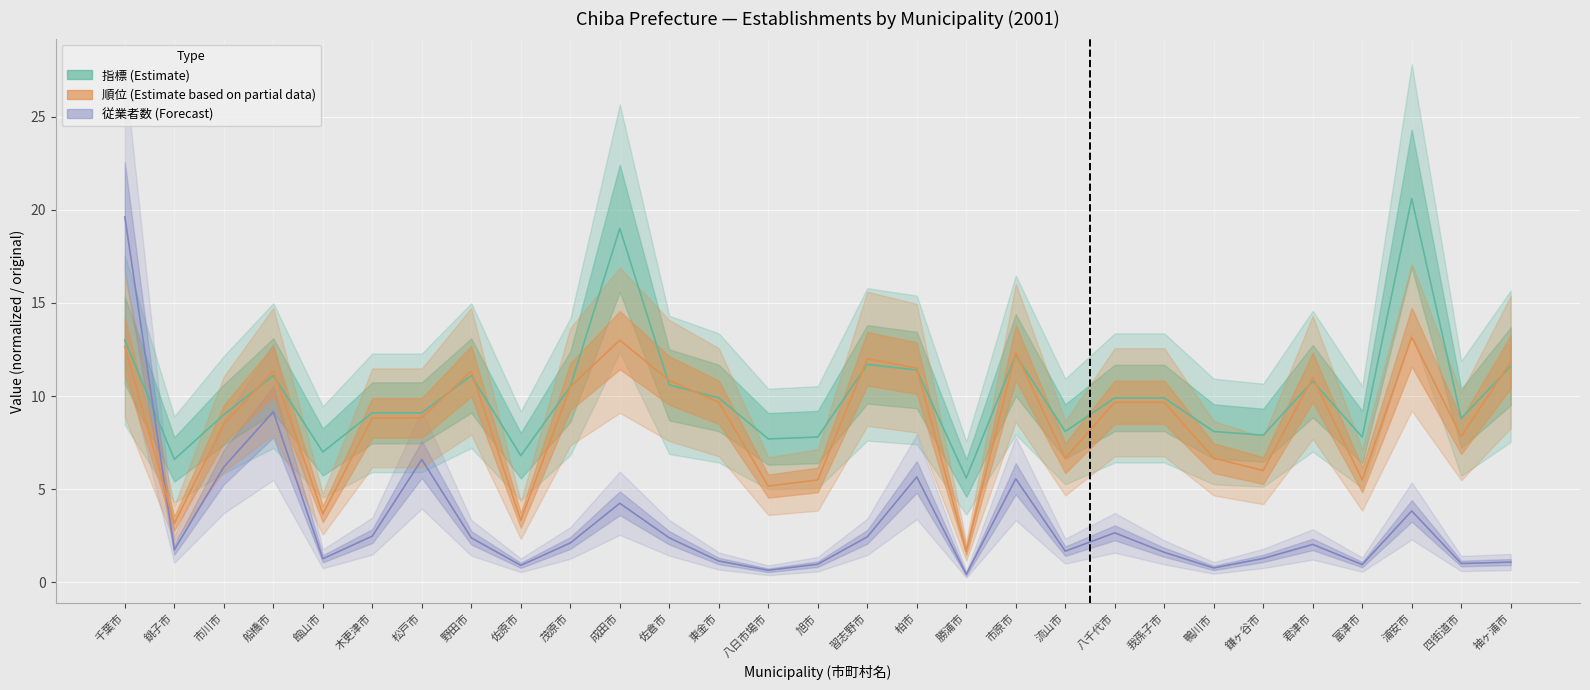

Where does the 指標 (Estimate) series first go above 9?

千葉市